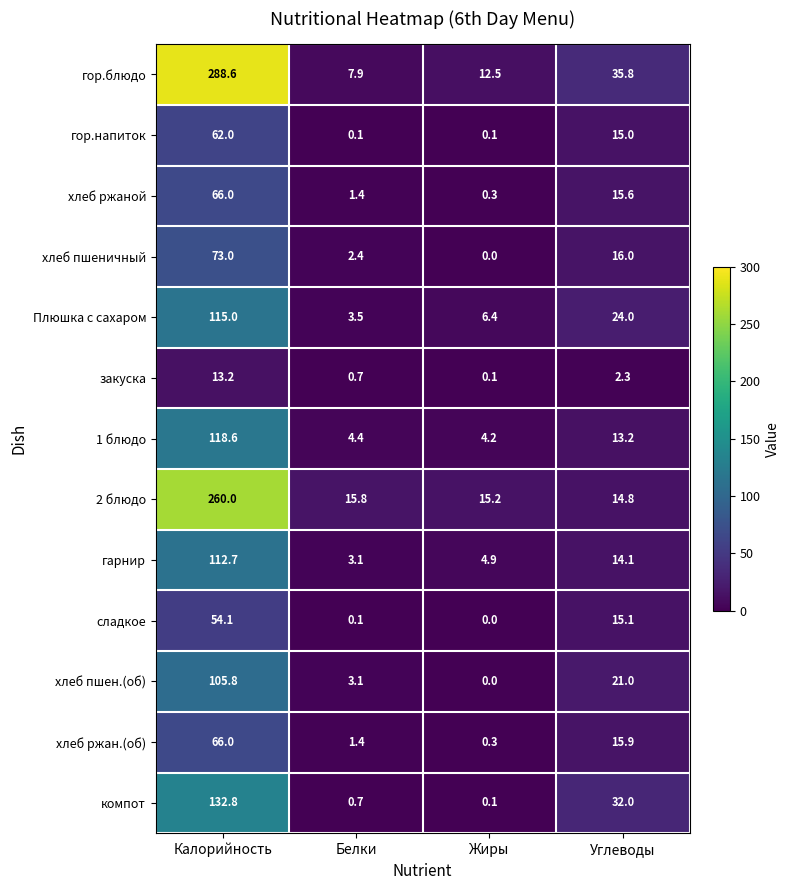

How many distinct data groups are displayed?

13